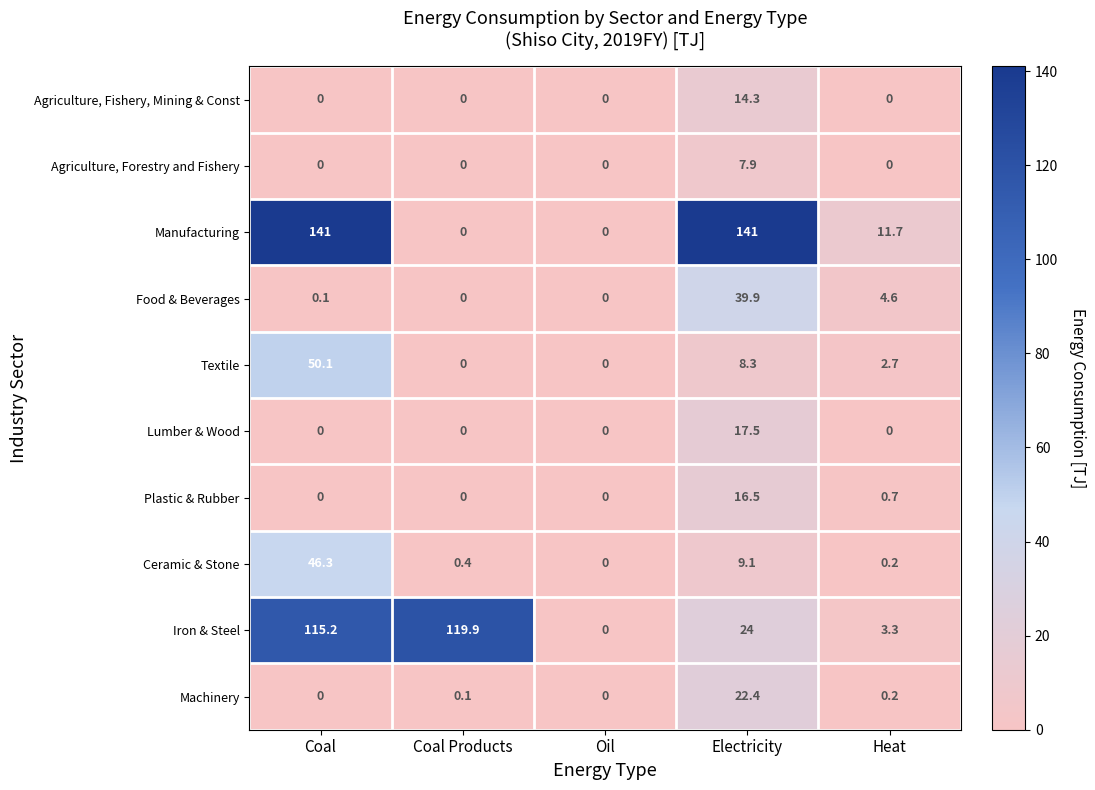

What is the difference between the maximum and minimum values in the Lumber & Wood series?

17.5